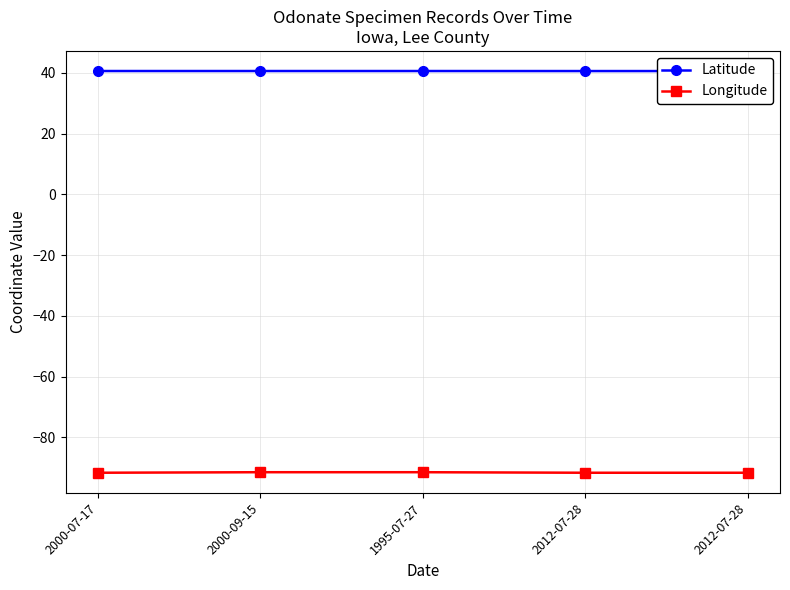

What is the greatest value displayed?

40.6